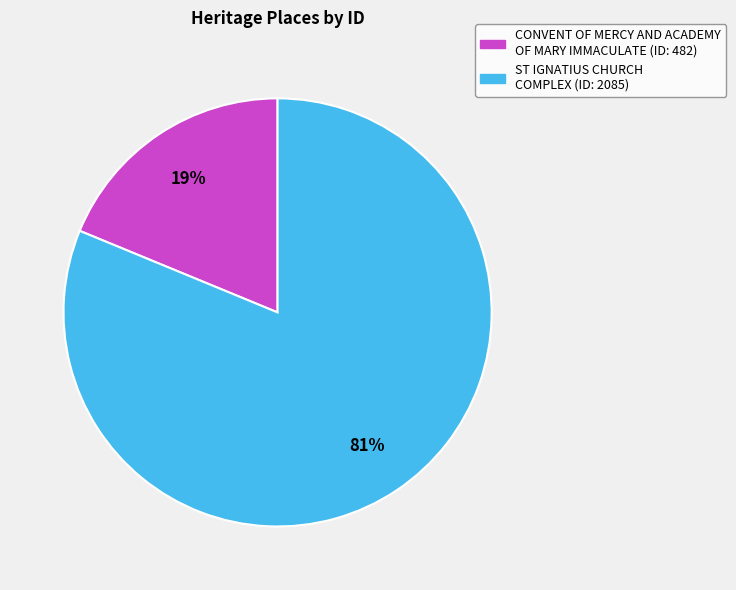

Which slice represents more than half of the pie?

ST IGNATIUS CHURCH COMPLEX